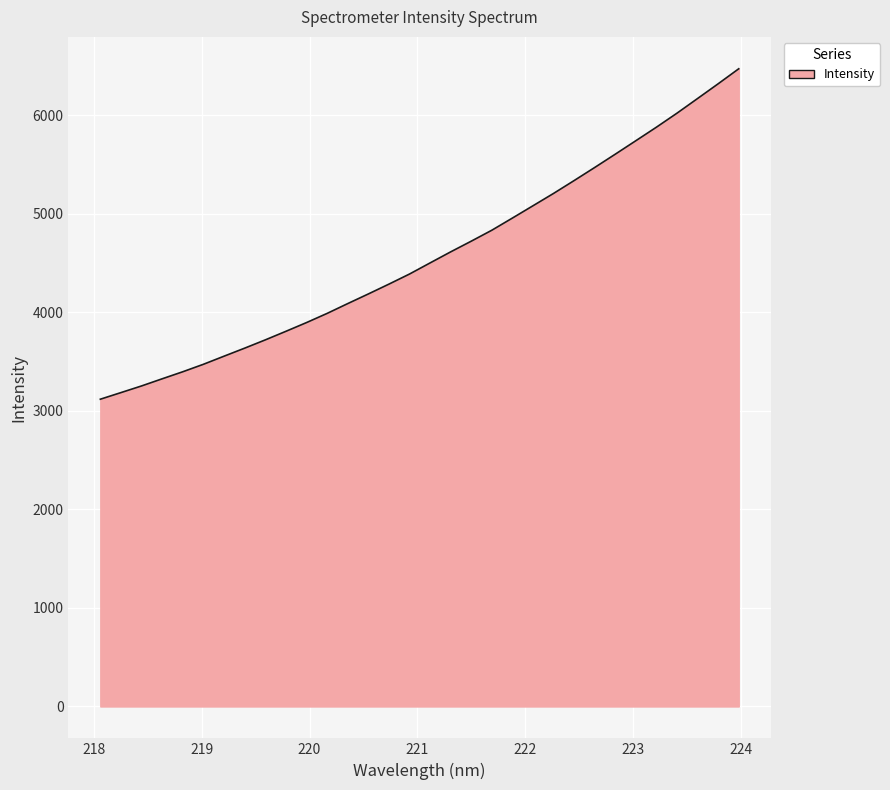

What is the maximum value shown in the chart?

6471.3